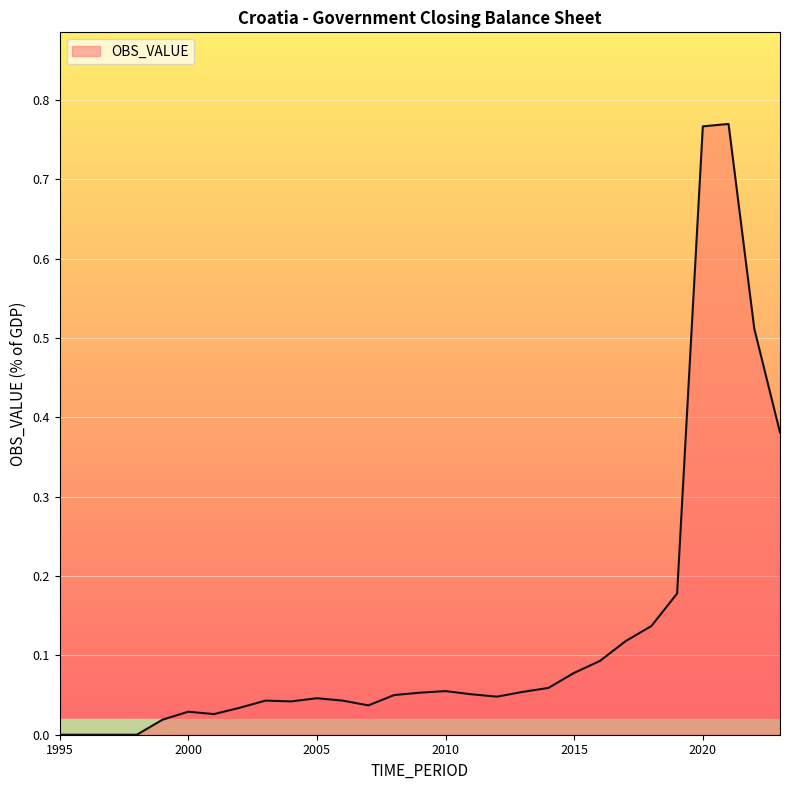

Reading left to right, transcribe all the data shown in this chart.

0.0	0.0	0.0	0.0	0.0	0.0	0.0	0.0	0.0	0.0	0.0	0.0	0.0	0.1	0.1	0.1	0.1	0.0	0.1	0.1	0.1	0.1	0.1	0.1	0.2	0.8	0.8	0.5	0.4